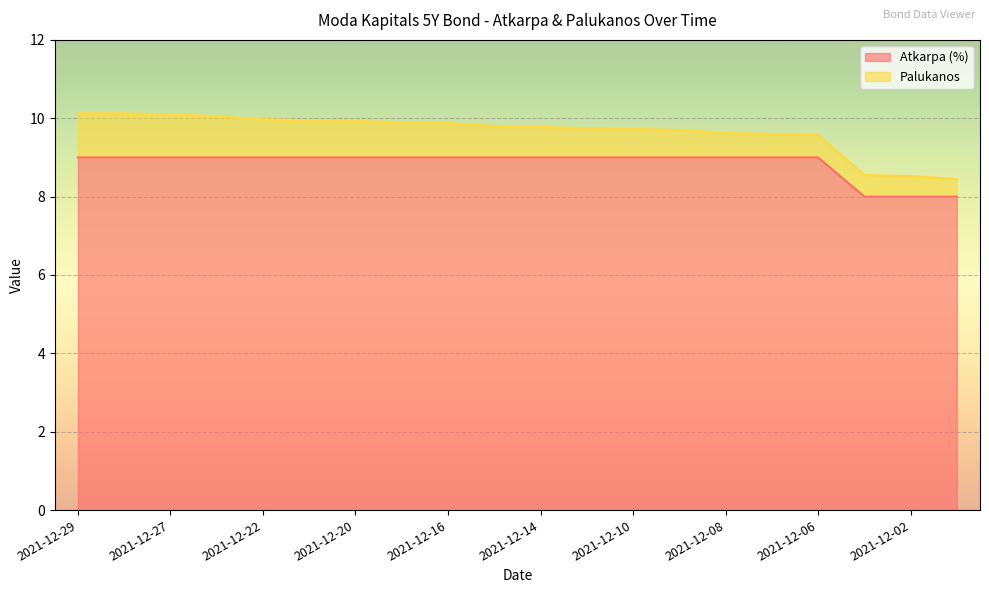

Between 2021-12-22 and 2021-12-28, which is larger?

2021-12-22